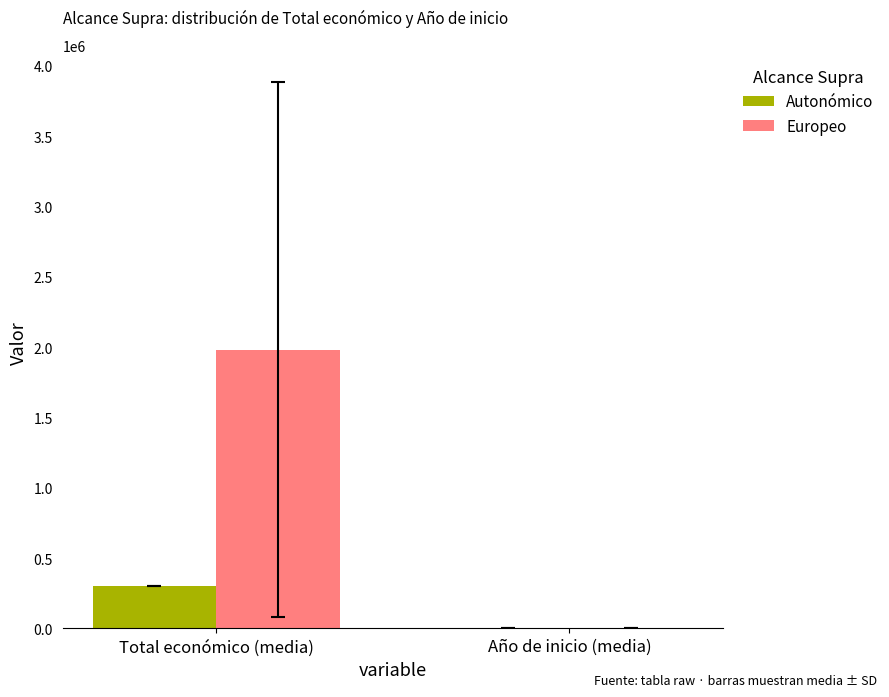

What is the sum of all Autonómico values?

302021.0